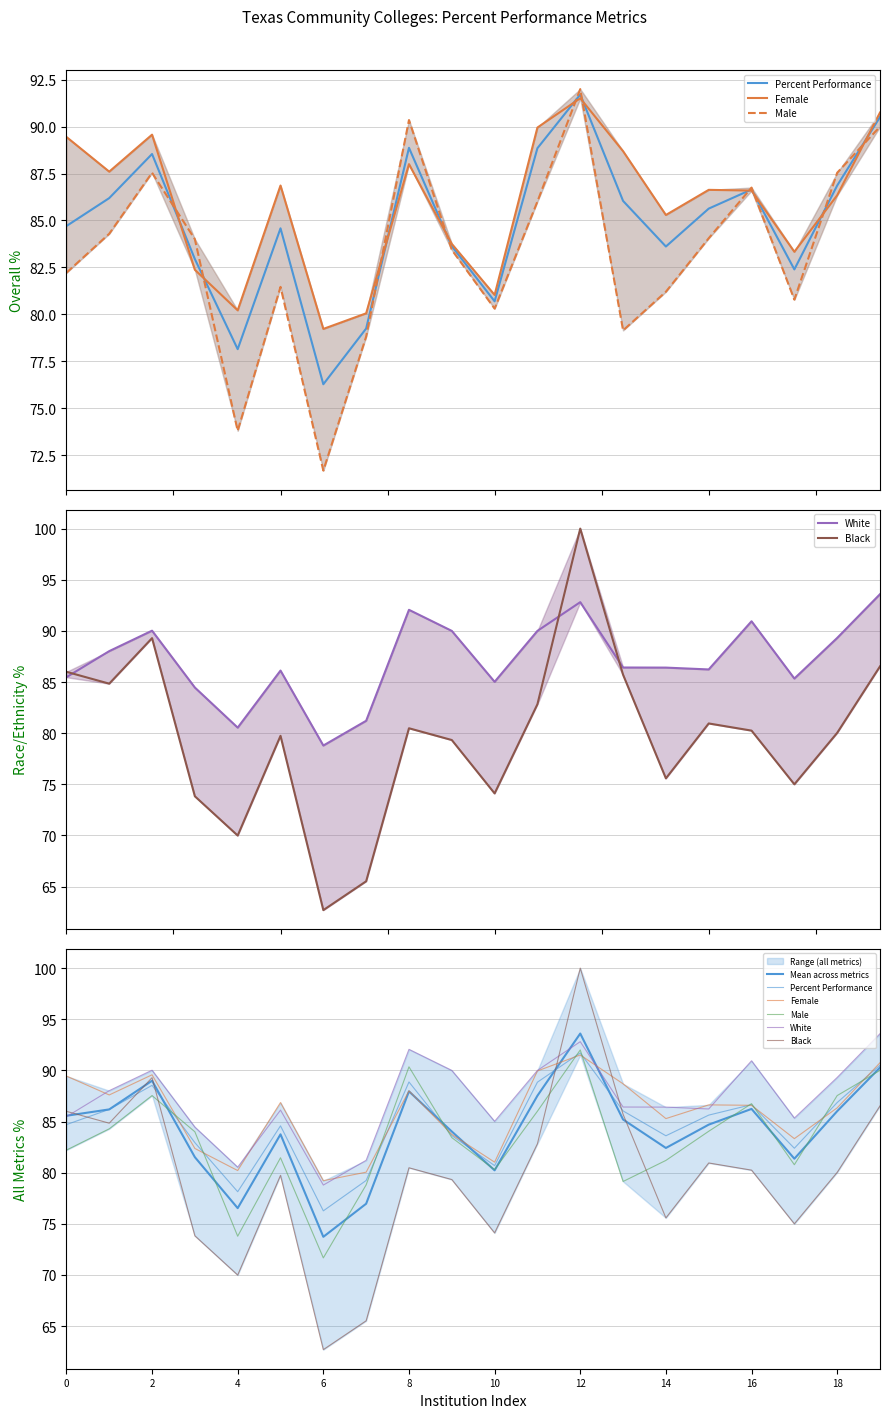

Read the Male value at 12.

92.0